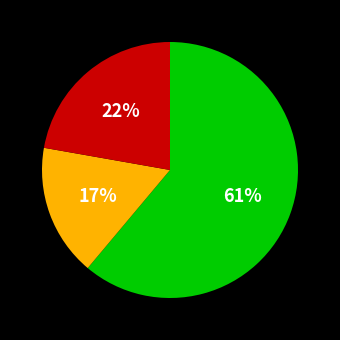

Is there a majority slice in this chart?

Yes